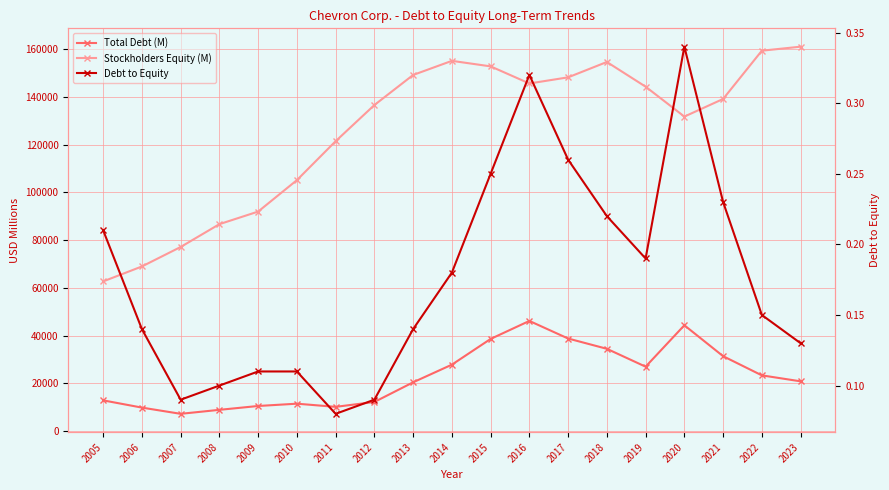

What is the sum of all Stockholders Equity (M) values?

2390546.0